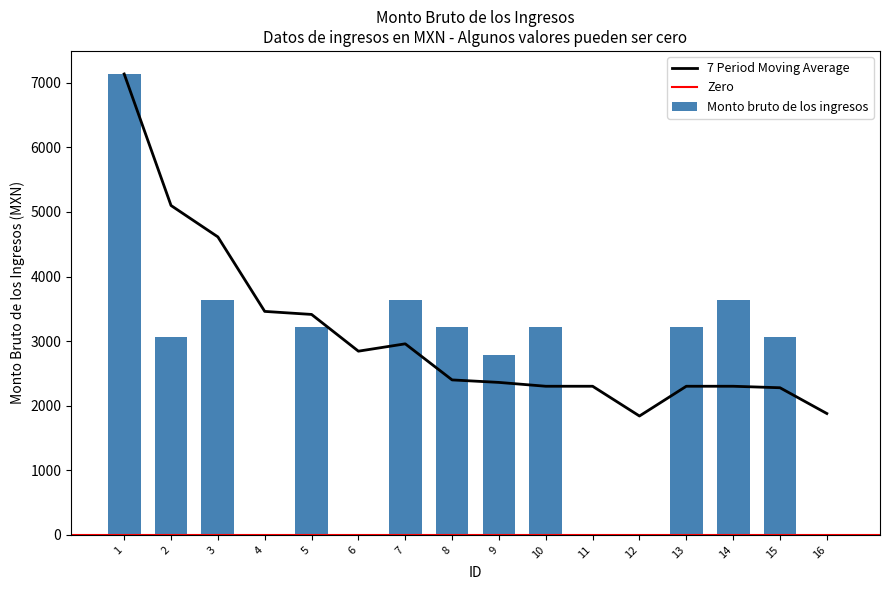

At which label is the value closest to 3567?

3